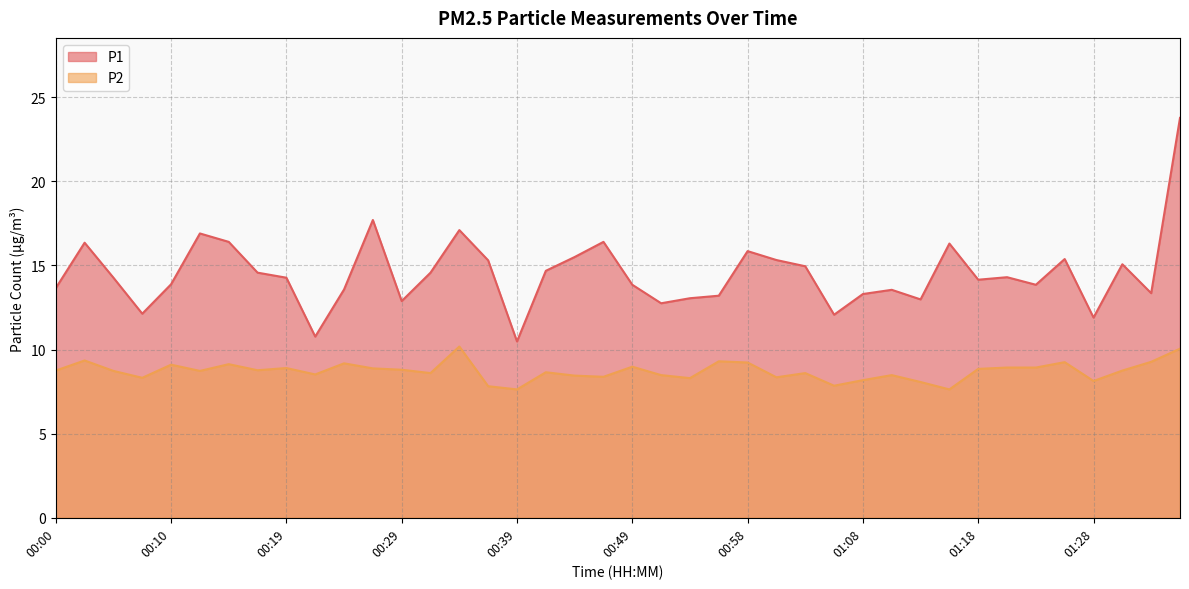

What is the spread (max minus min) of values at 00:02?

7.0